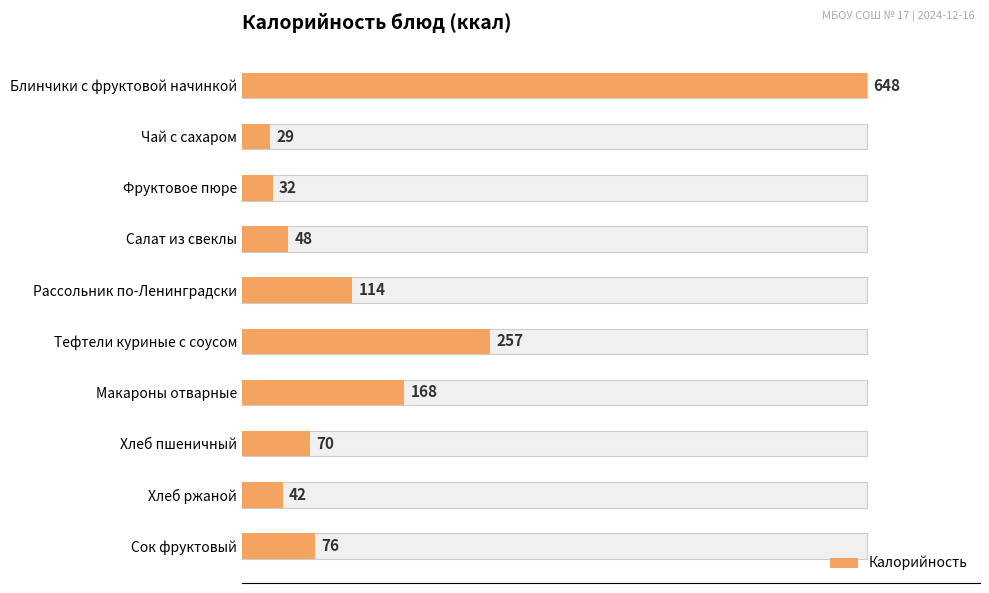

What is the ratio of the value at Тефтели куриные с соусом to the value at Чай с сахаром?

8.9